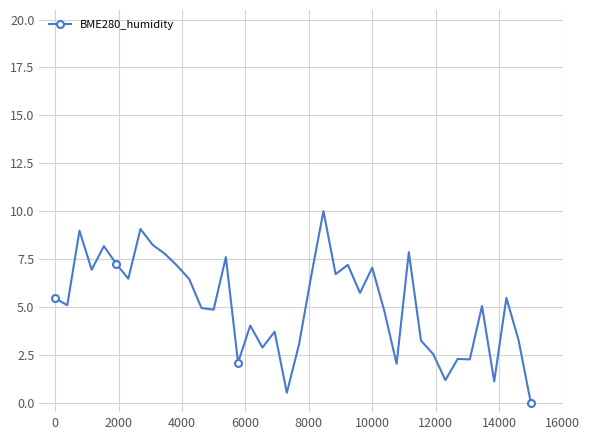

True or false: the data has more than 2 interior local peaks.

True